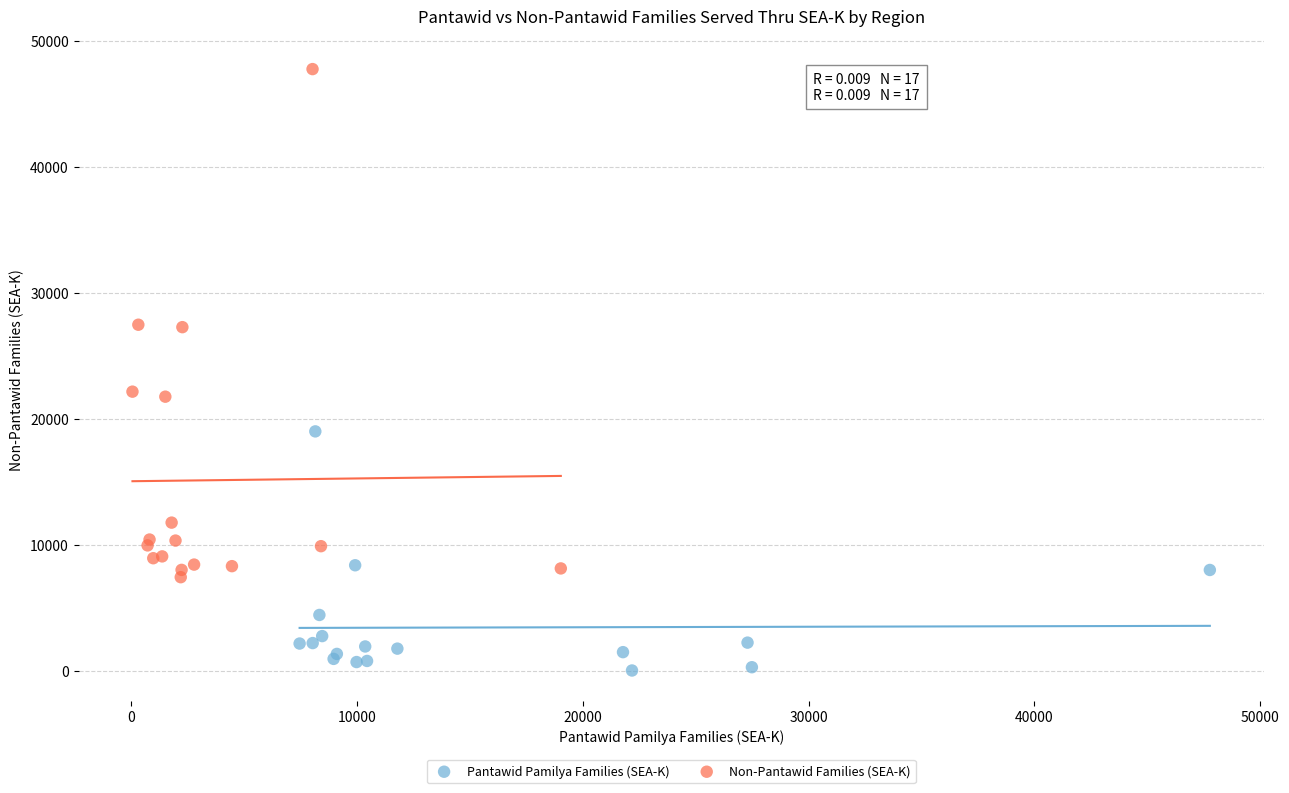

Which series contains the highest Y value?

Non-Pantawid Families (SEA-K)